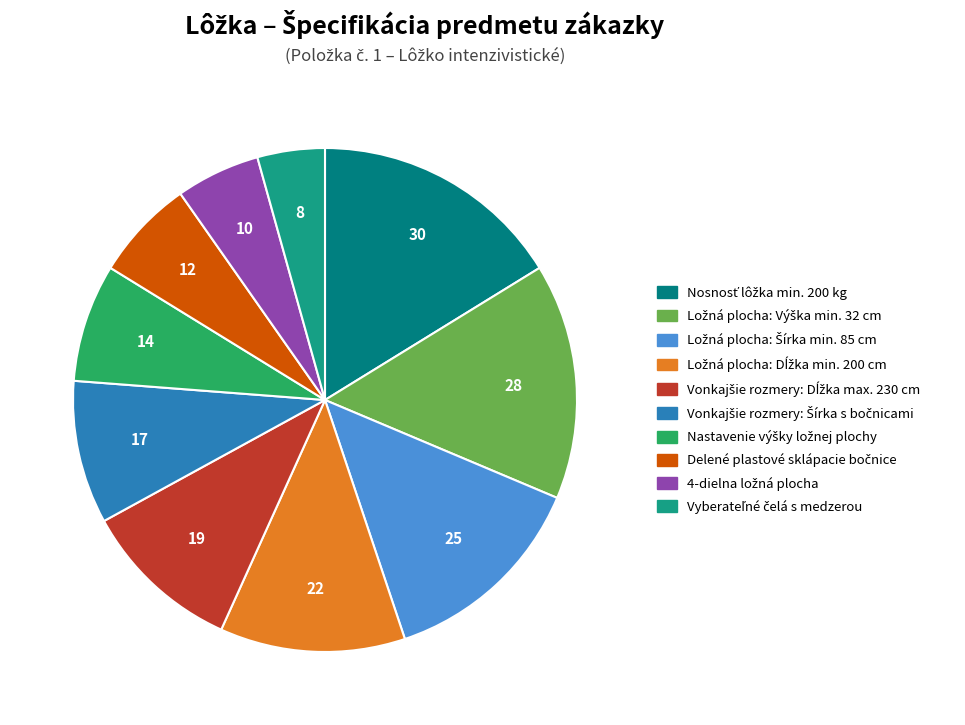

Combined, do Delené plastové sklápacie bočnice and Vonkajšie rozmery: Dĺžka max. 230 cm account for over 50%?

No